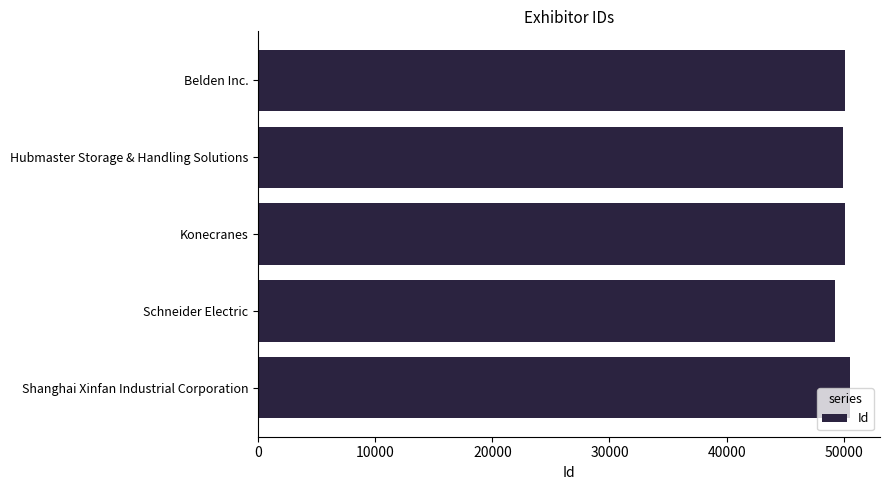

What is the greatest value displayed?

50570